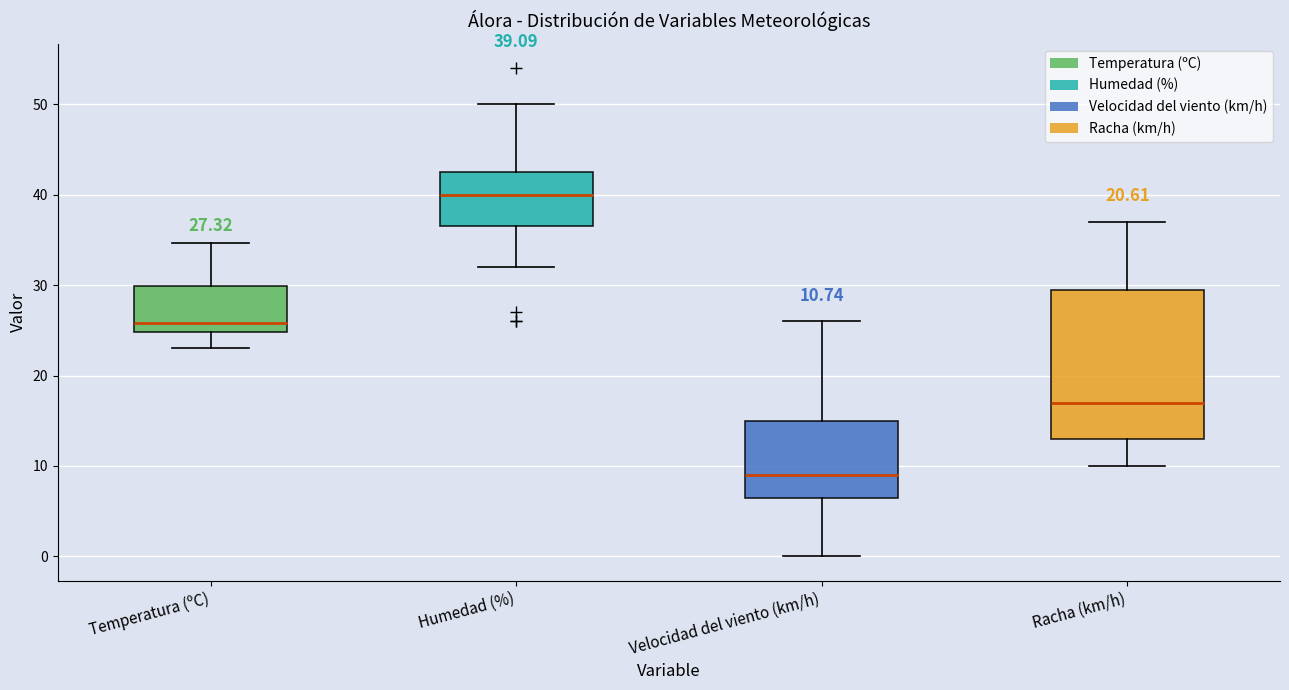

Comparing the boxes themselves (not the whiskers), which one is the tallest?

Racha (km/h)